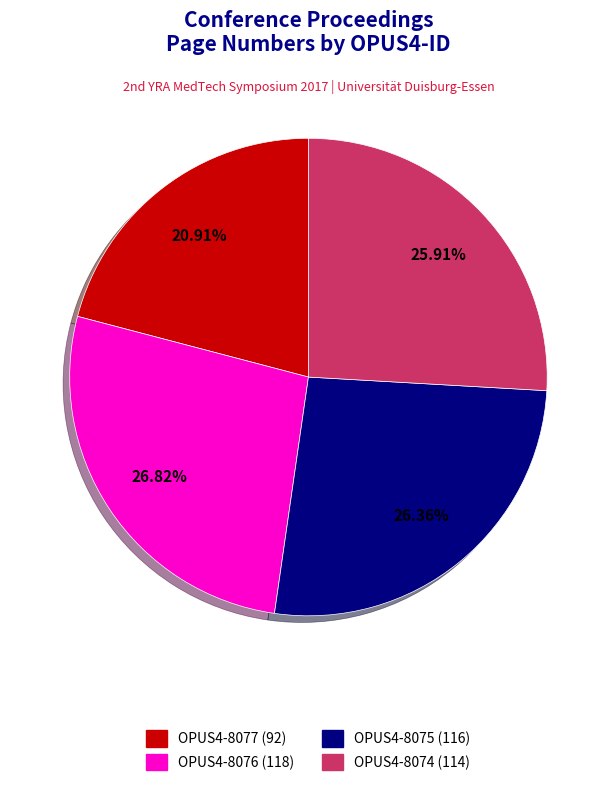

Is there any slice that represents more than half of the pie?

No